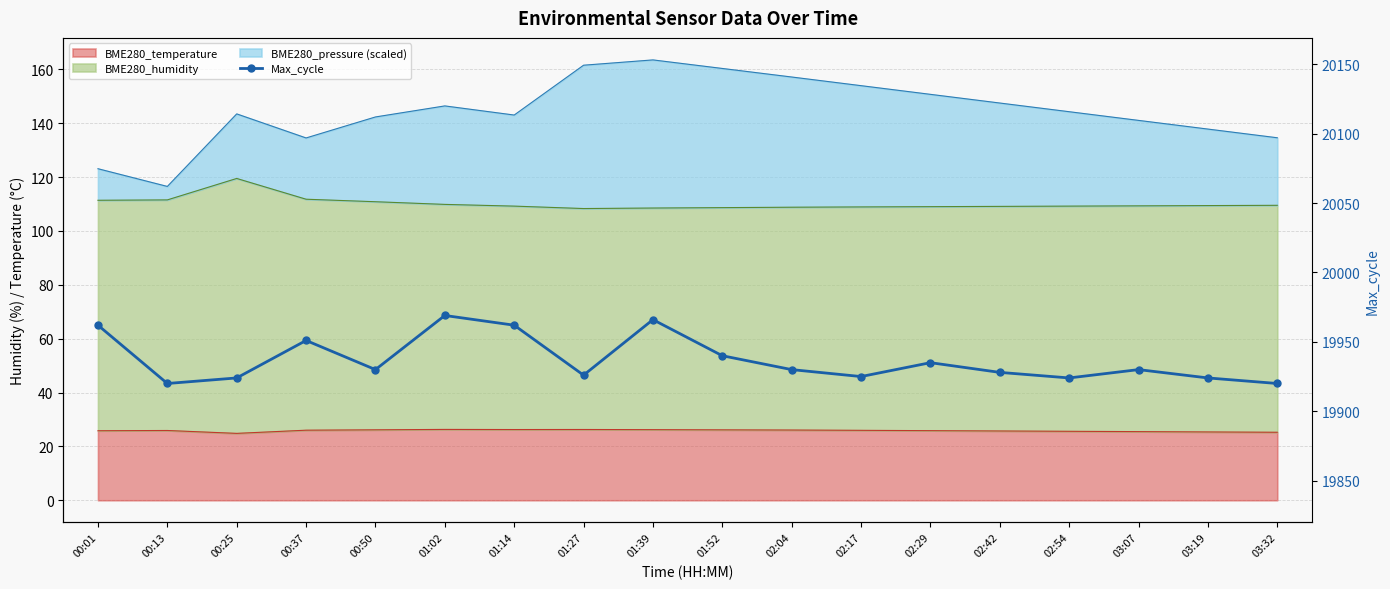

What is the difference between the maximum and second lowest values?

49